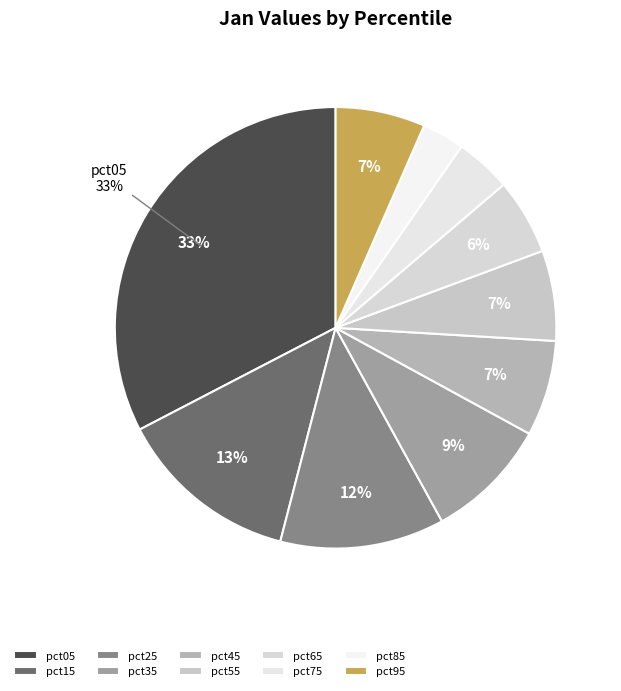

What is the largest slice in the pie chart?

pct05